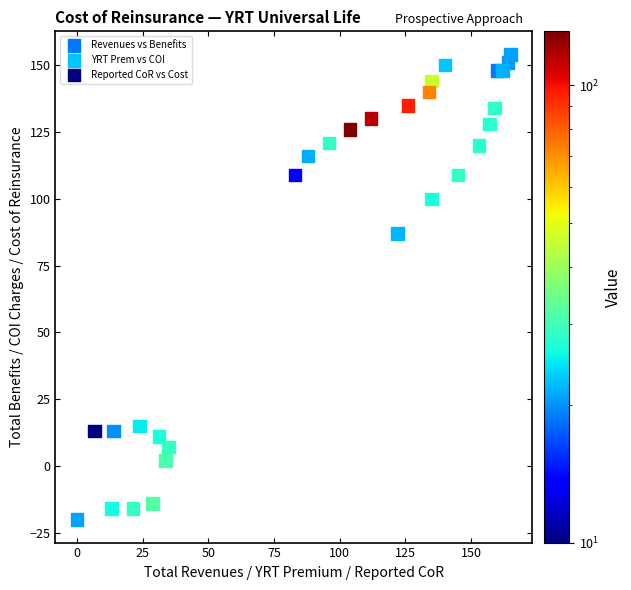

Which series reaches the minimum Y coordinate?

Reported CoR vs Cost